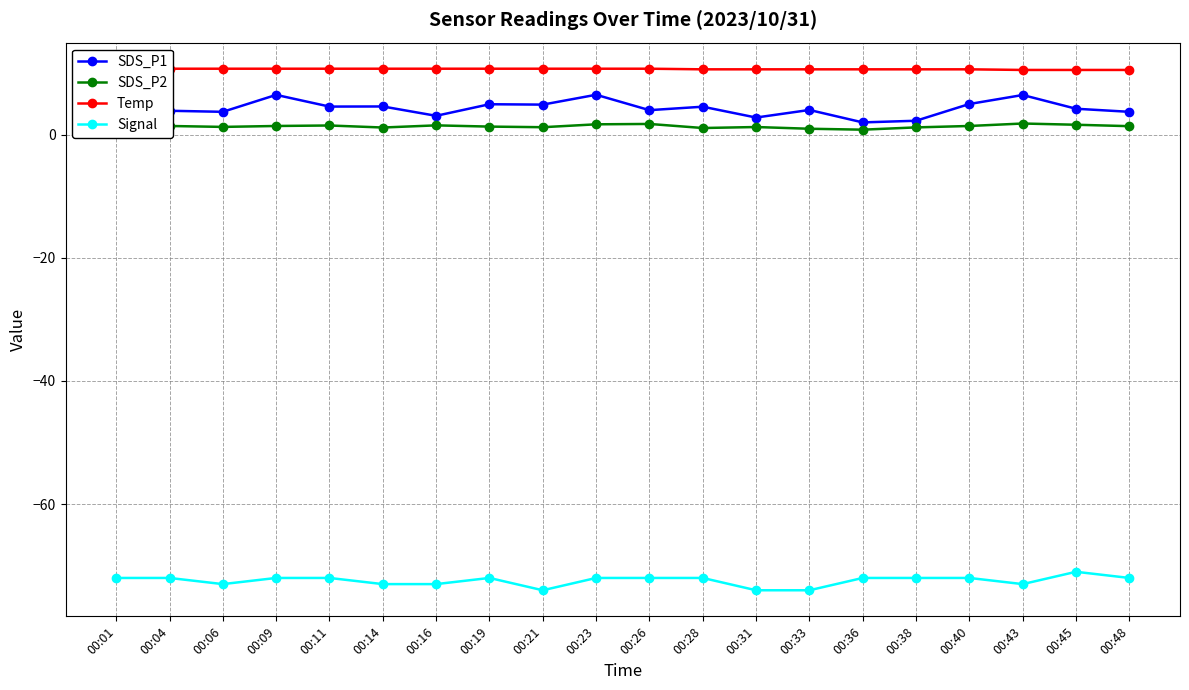

What is the difference between the maximum and minimum values in the SDS_P1 series?

4.5